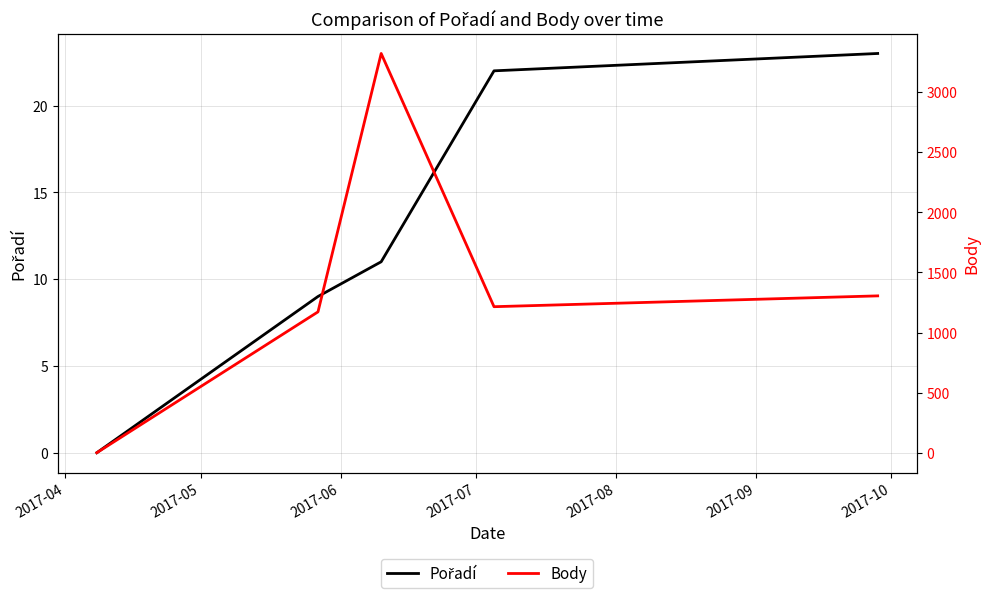

True or false: Pořadí has a value of 6 at 2017-05.

False